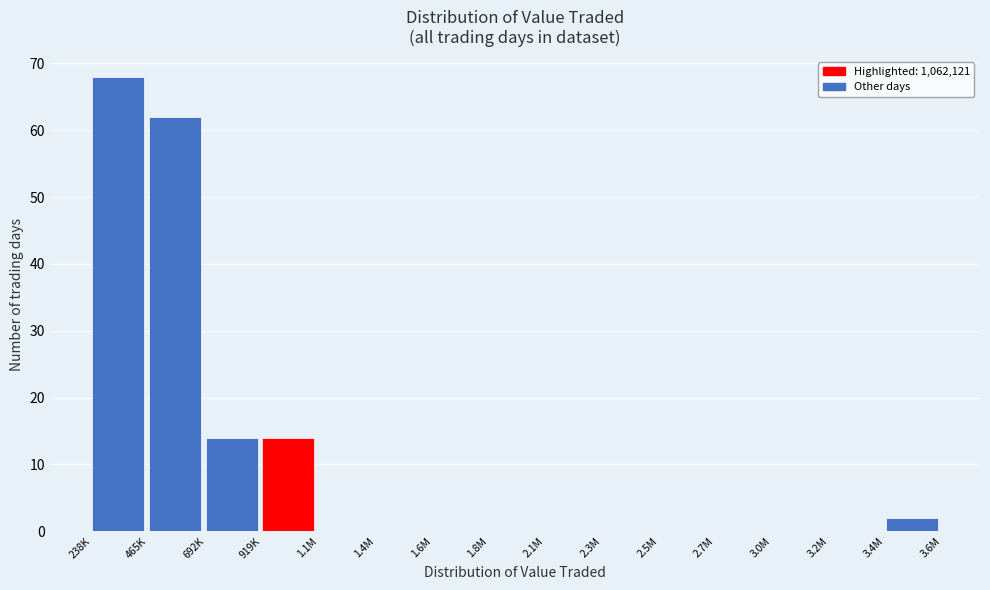

Reading left to right, what are all the values shown in this chart?

238K=68	465K=62	692K=14	919K=14	1.1M=0	1.4M=0	1.6M=0	1.8M=0	2.1M=0	2.3M=0	2.5M=0	2.7M=0	3.0M=0	3.2M=0	3.4M=2